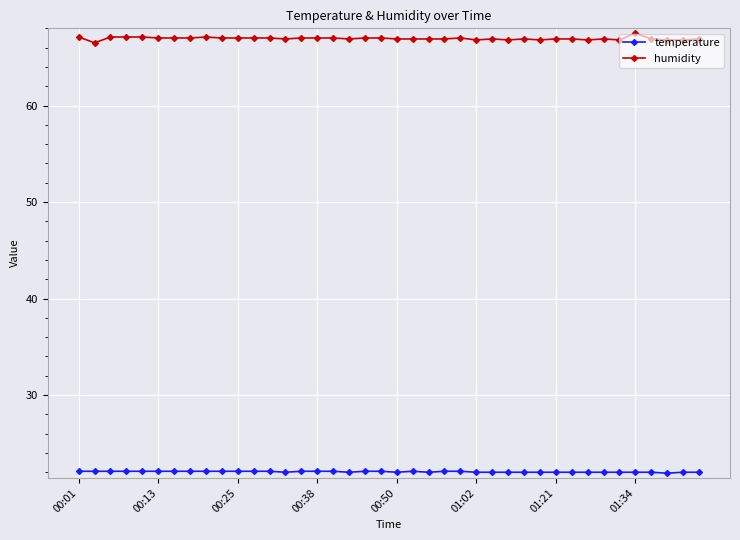

What is the maximum value shown in the chart?

67.5